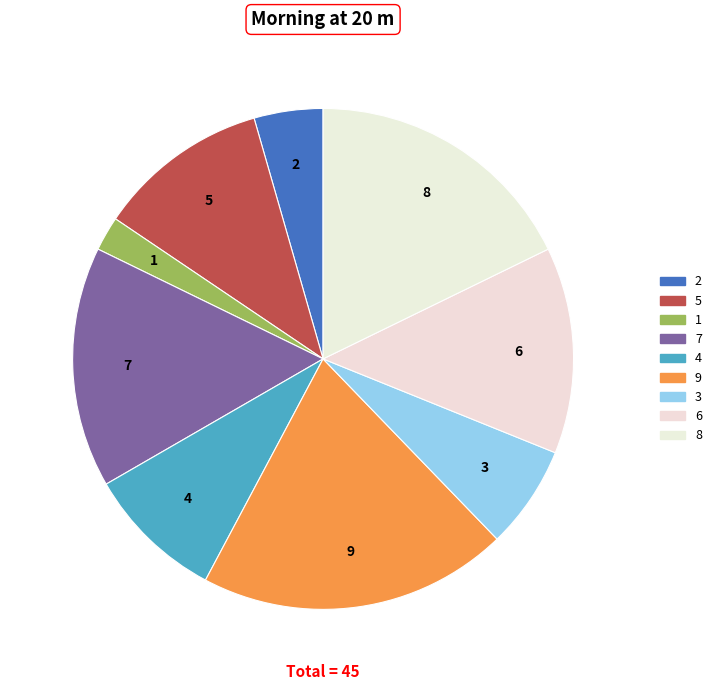

Is it true that 3 is 7% of the pie?

True